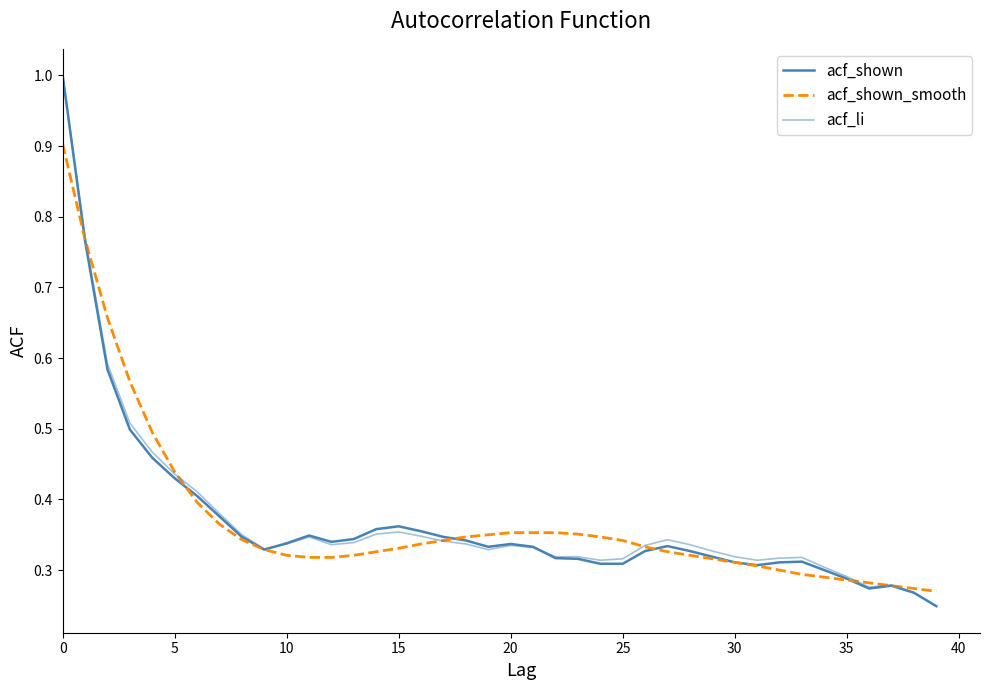

Does the chart display data point markers on the line(s)?

No